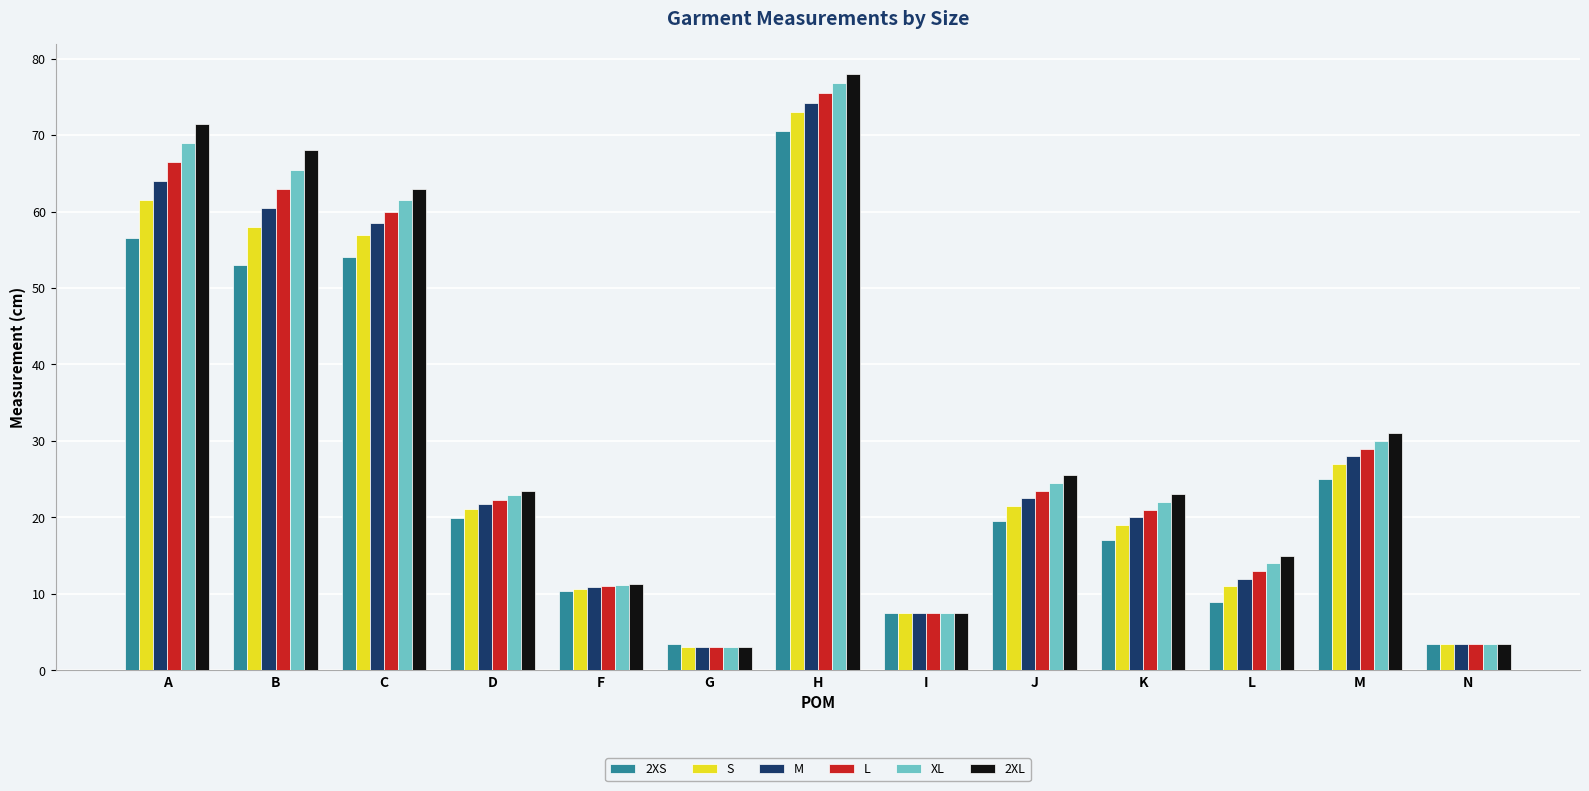

Rank the series by their average value, from highest to lowest.

2XL, XL, L, M, S, 2XS